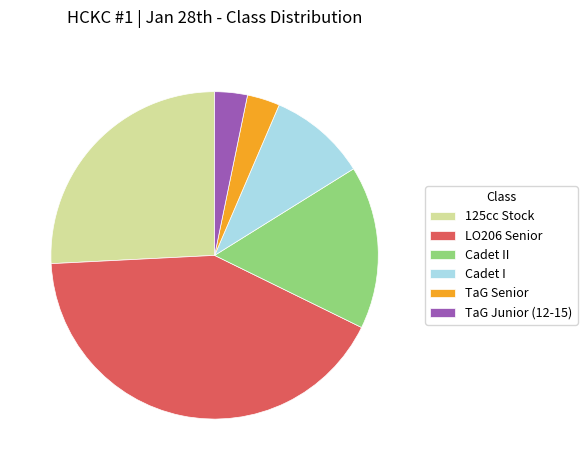

Which category has the biggest portion of the pie?

LO206 Senior